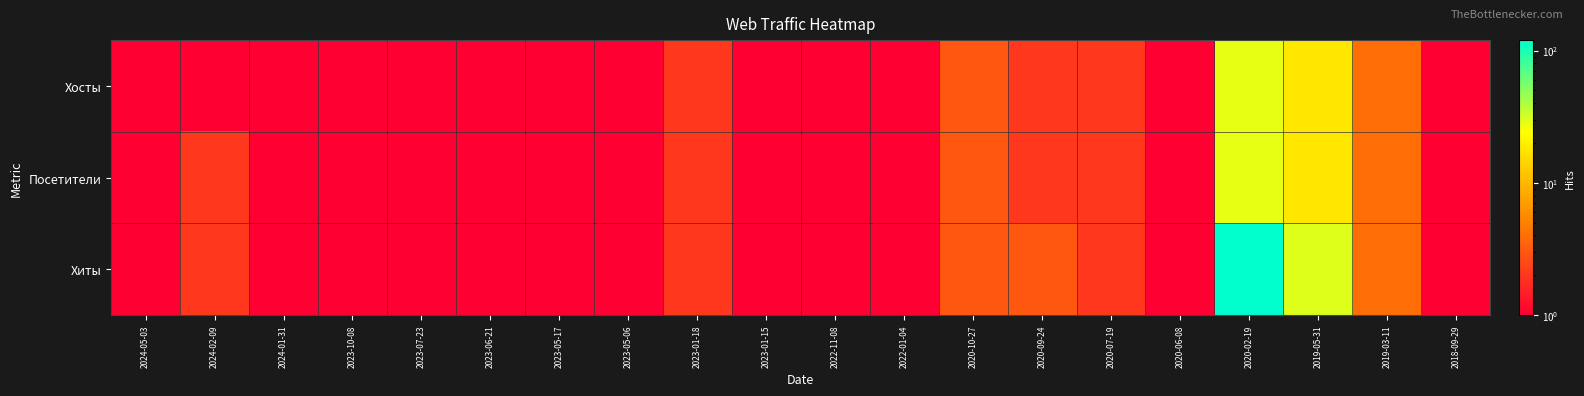

Reading left to right, extract all data points from this chart.

Хосты: 2024-05-03=1	2024-02-09=1	2024-01-31=1	2023-10-08=1	2023-07-23=1	2023-06-21=1	2023-05-17=1	2023-05-06=1	2023-01-18=2	2023-01-15=1	2022-11-08=1	2022-01-04=1	2020-10-27=3	2020-09-24=2	2020-07-19=2	2020-06-08=1	2020-02-19=28	2019-05-31=18	2019-03-11=4	2018-09-29=1
Посетители: 2024-05-03=1	2024-02-09=2	2024-01-31=1	2023-10-08=1	2023-07-23=1	2023-06-21=1	2023-05-17=1	2023-05-06=1	2023-01-18=2	2023-01-15=1	2022-11-08=1	2022-01-04=1	2020-10-27=3	2020-09-24=2	2020-07-19=2	2020-06-08=1	2020-02-19=28	2019-05-31=18	2019-03-11=4	2018-09-29=1
Хиты: 2024-05-03=1	2024-02-09=2	2024-01-31=1	2023-10-08=1	2023-07-23=1	2023-06-21=1	2023-05-17=1	2023-05-06=1	2023-01-18=2	2023-01-15=1	2022-11-08=1	2022-01-04=1	2020-10-27=3	2020-09-24=3	2020-07-19=2	2020-06-08=1	2020-02-19=120	2019-05-31=30	2019-03-11=4	2018-09-29=1